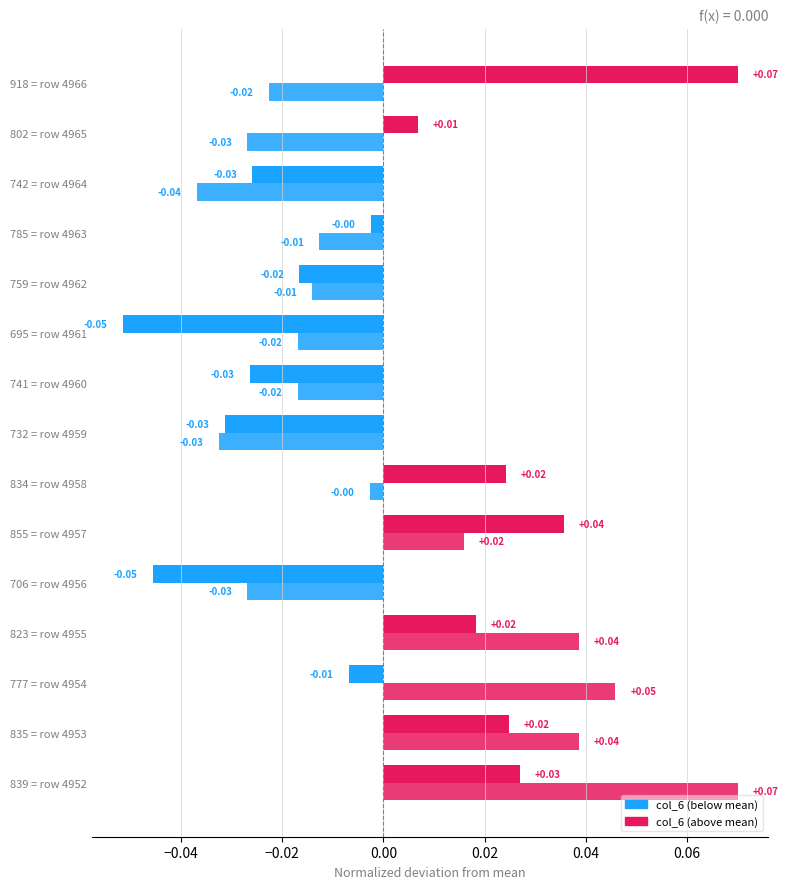

How many categories are shown in the chart?

15